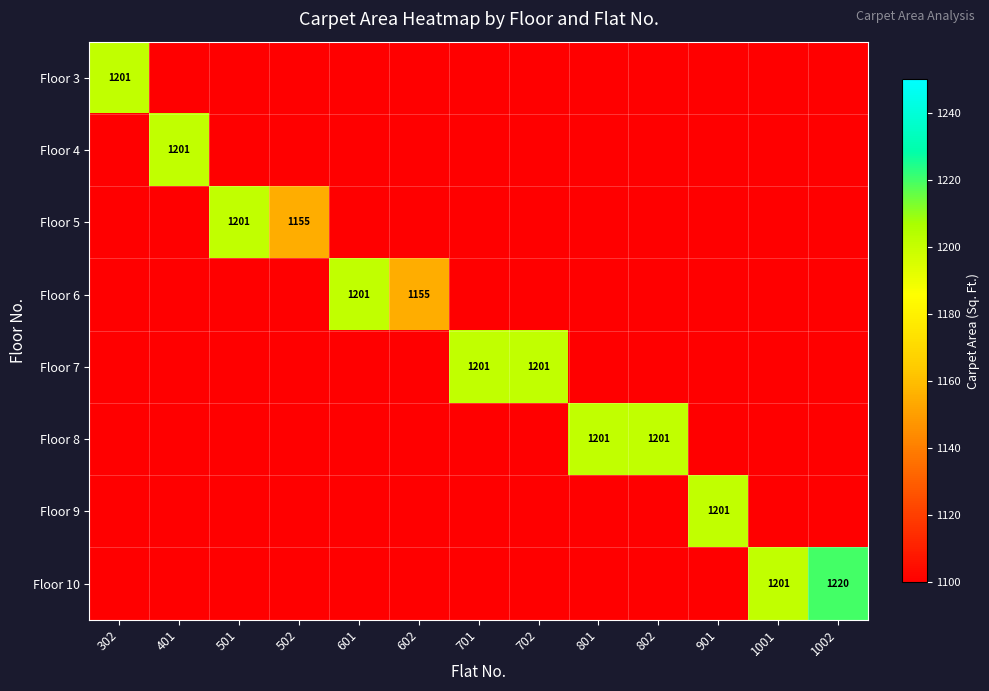

True or false: Floor 4 has a value of 1919 at 401.

False